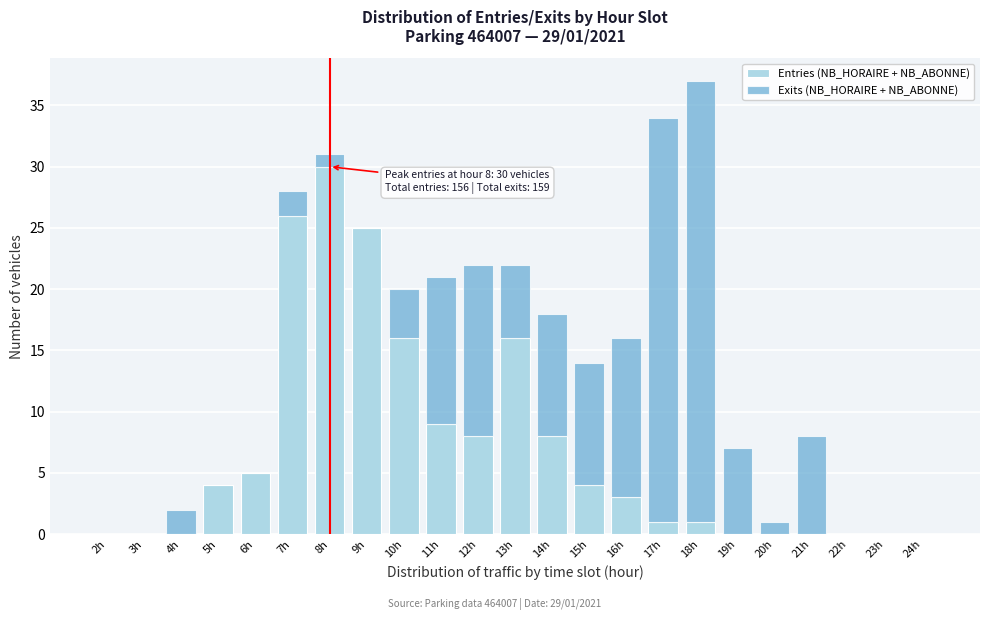

Is it true that Entries (NB_HORAIRE + NB_ABONNE) equals 4 at 5h?

True